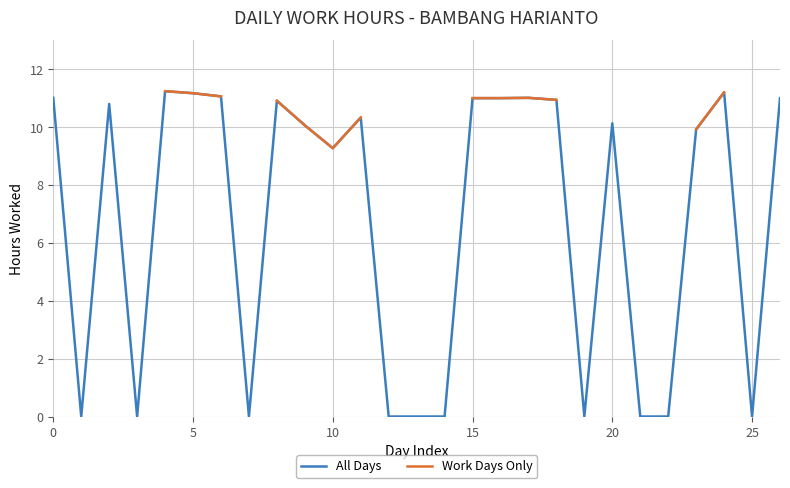

What is the maximum value for All Days?

11.2